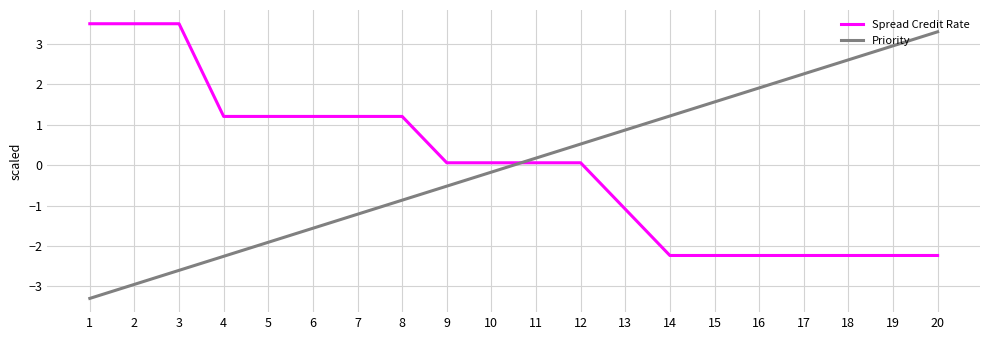

List the labels in order of Priority value, smallest first.

1, 2, 3, 4, 5, 6, 7, 8, 9, 10, 11, 12, 13, 14, 15, 16, 17, 18, 19, 20